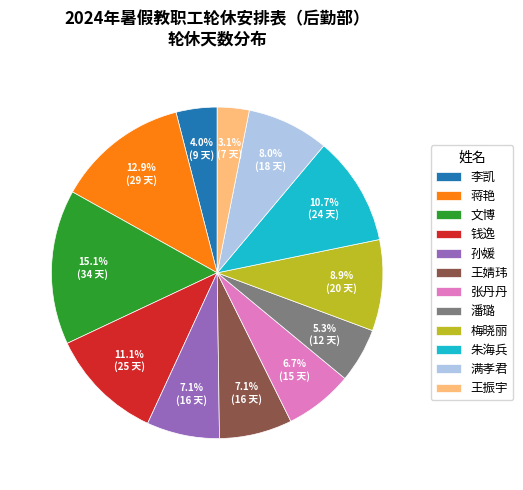

How many slices are in this pie chart?

12